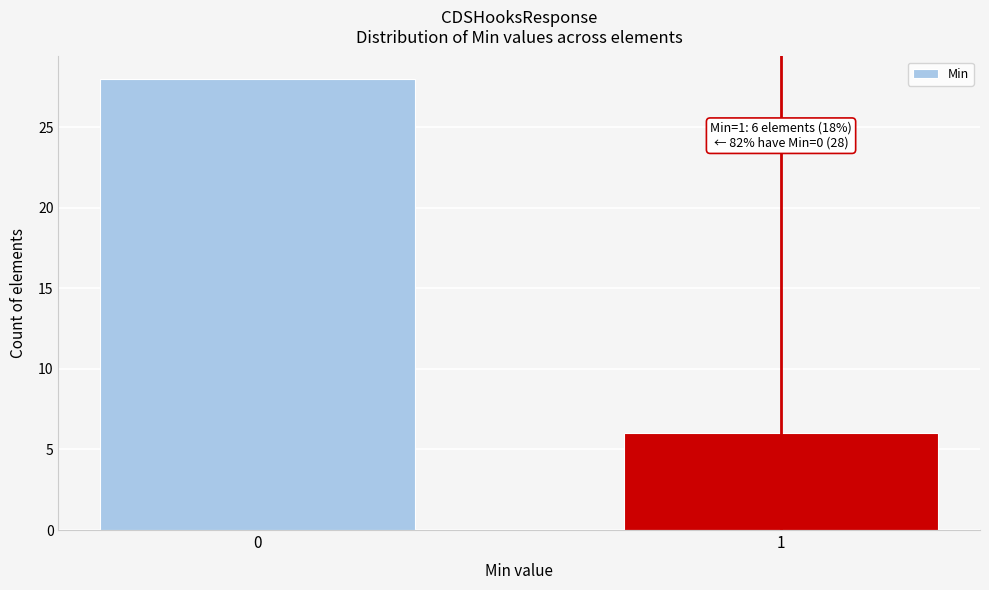

Reading left to right, what are all the values shown in this chart?

0=28	1=6